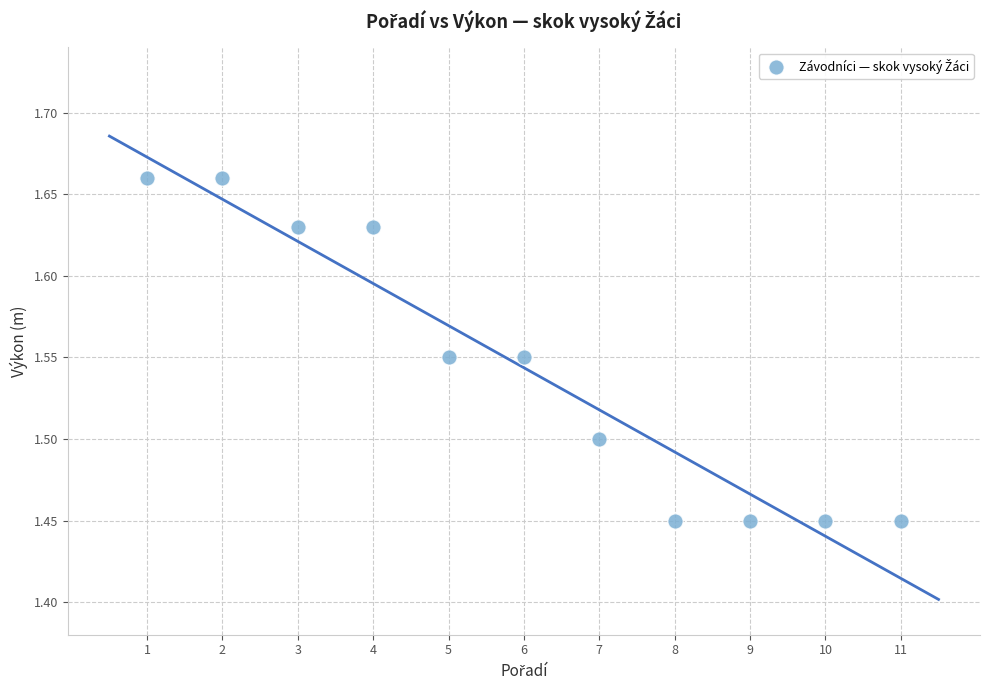

What is the average X value?

6.0